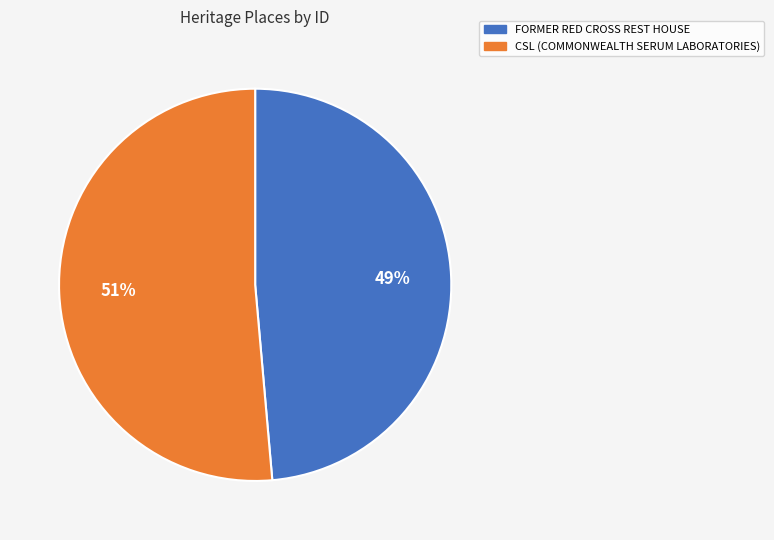

Which category accounts for the majority?

CSL (COMMONWEALTH SERUM LABORATORIES)